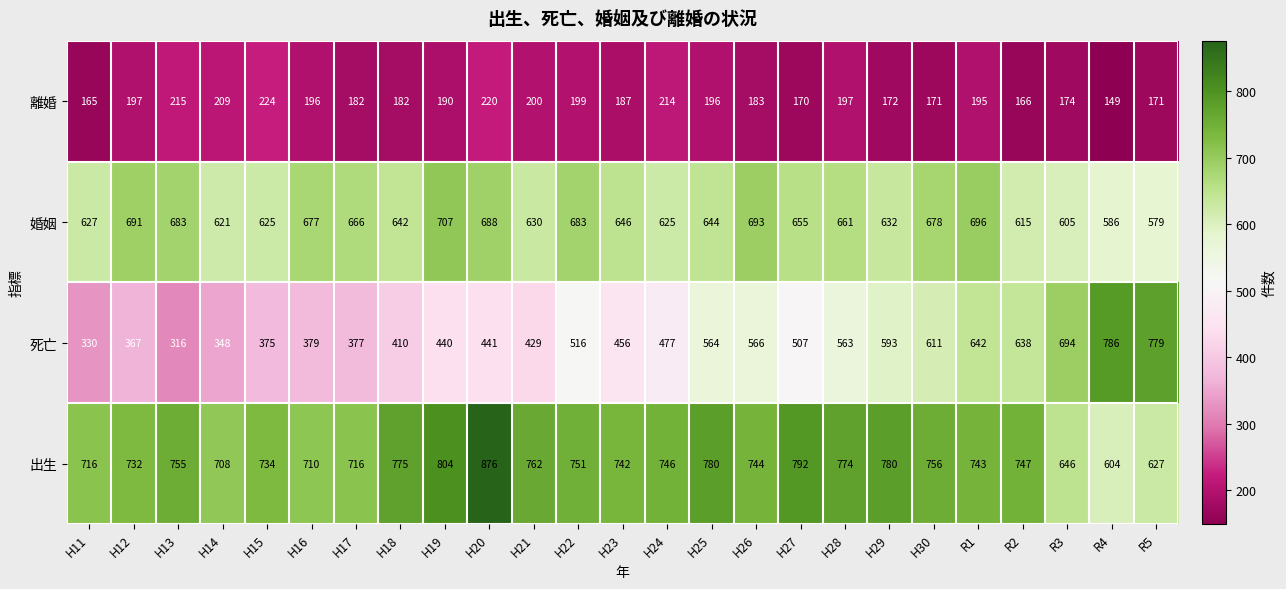

Which category has the highest value across all series?

H20